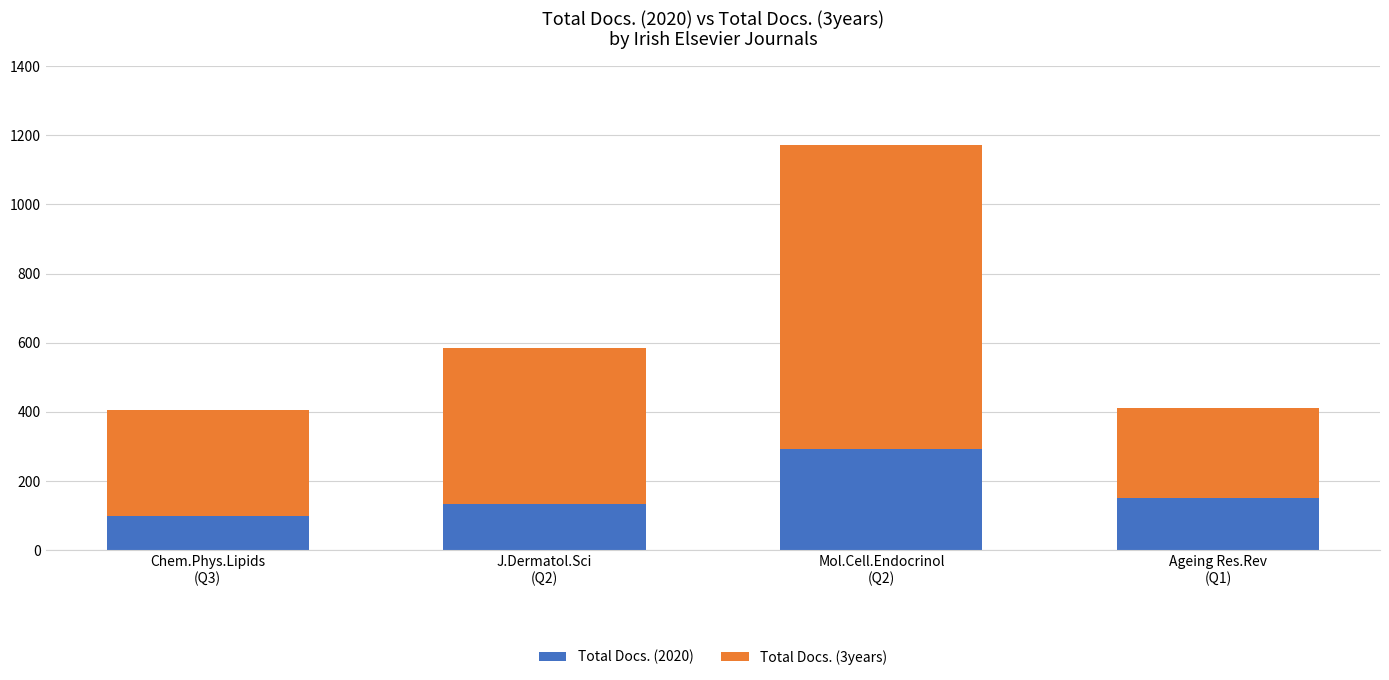

Reading left to right, list the values for the Total Docs. (2020) series.

100	133	292	152